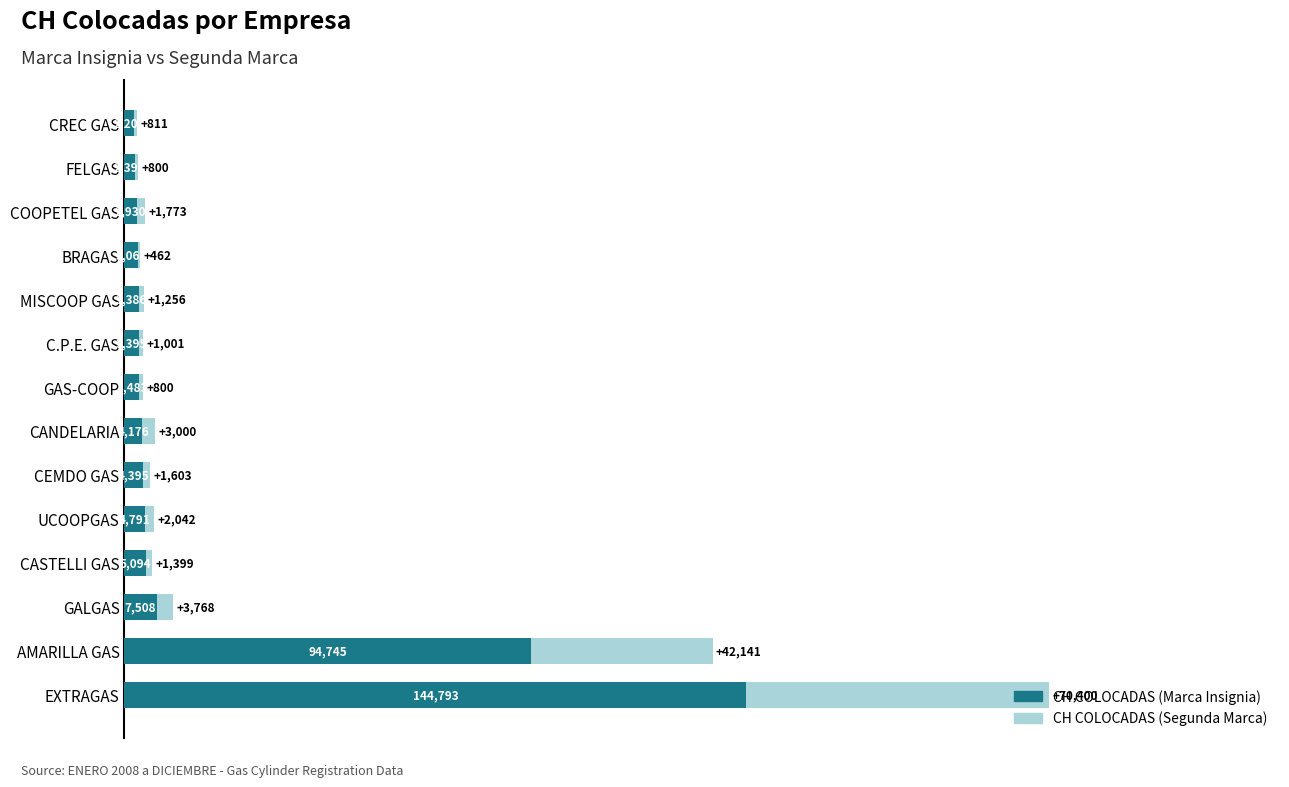

True or false: CH COLOCADAS (Marca Insignia) has a value of 5094 at CASTELLI GAS.

True